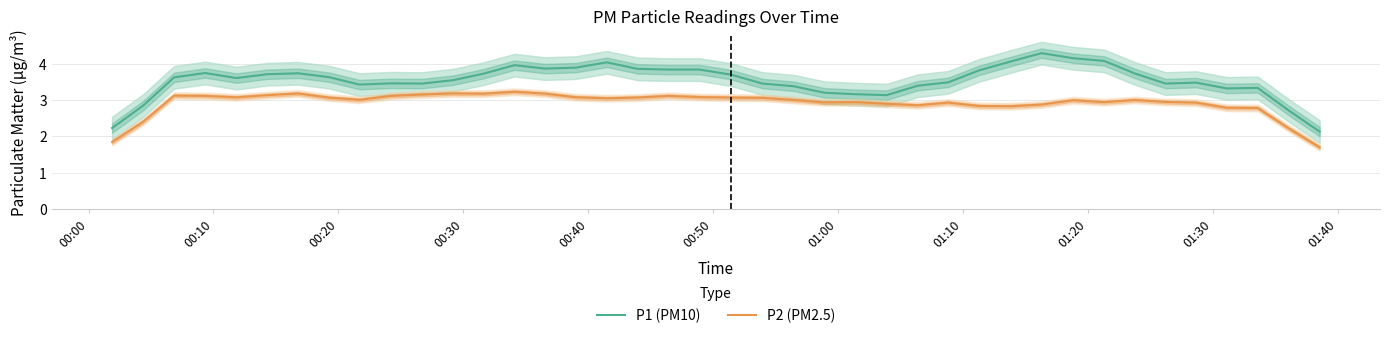

Does the chart have visible grid lines?

Yes